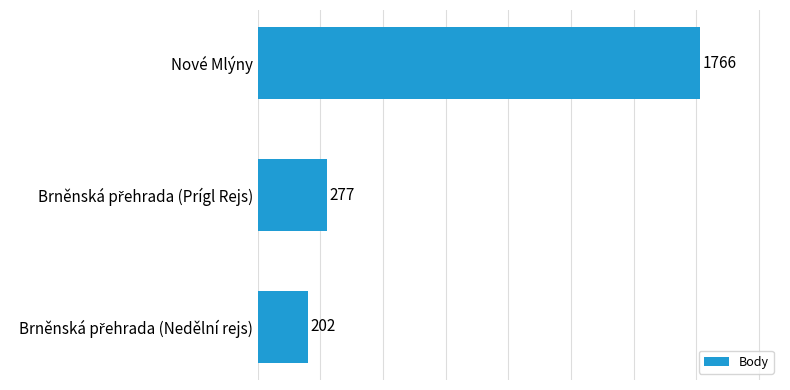

Count the number of data series in this chart.

1